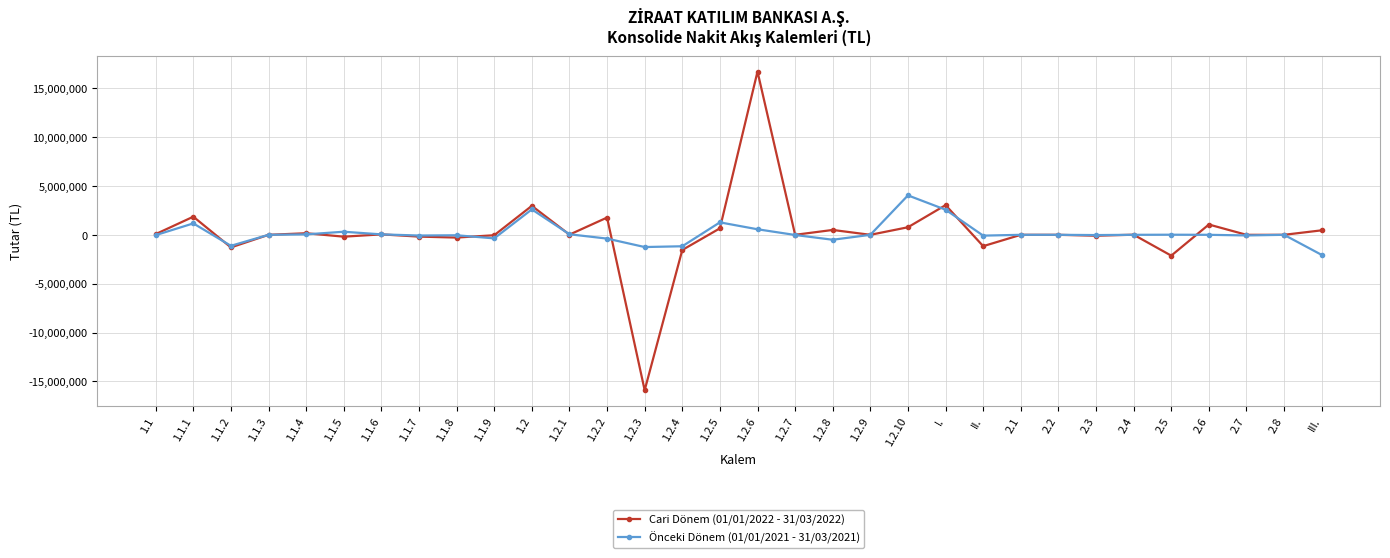

Which category has the lowest value in the Cari Dönem (01/01/2022 - 31/03/2022) series?

1.2.3